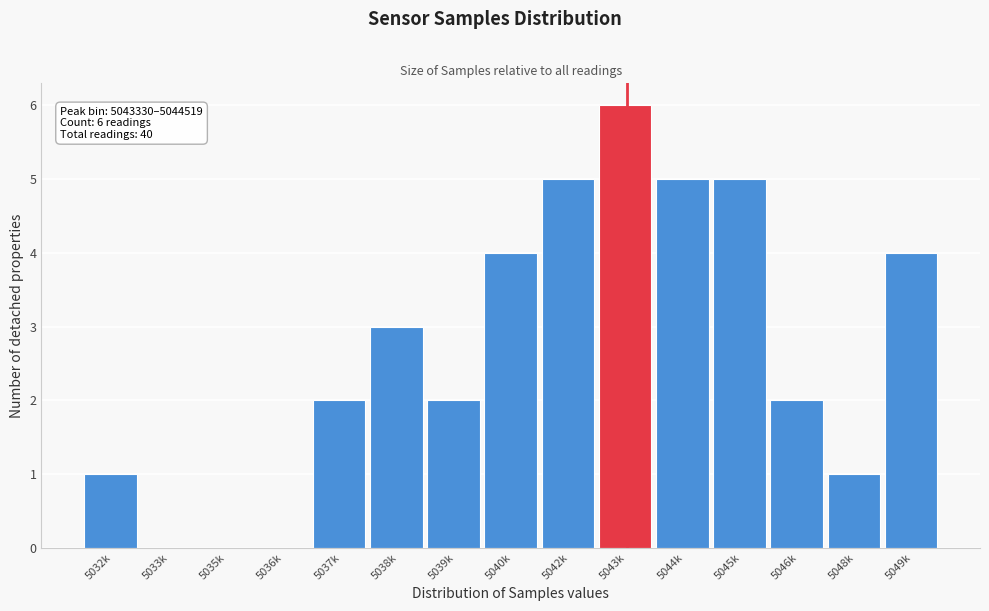

Reading left to right, list all the values displayed in this chart.

5032k=1	5033k=0	5035k=0	5036k=0	5037k=2	5038k=3	5039k=2	5040k=4	5042k=5	5043k=6	5044k=5	5045k=5	5046k=2	5048k=1	5049k=4